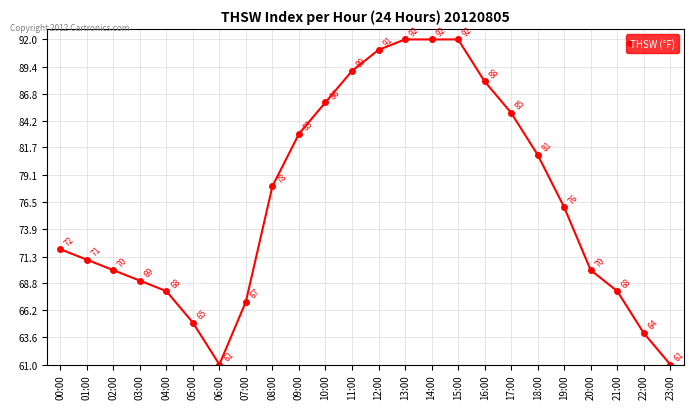

How many lines are shown in the chart?

1